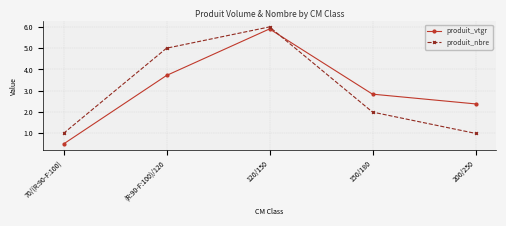

List the series in order of their peak value, lowest first.

produit_vtgr, produit_nbre